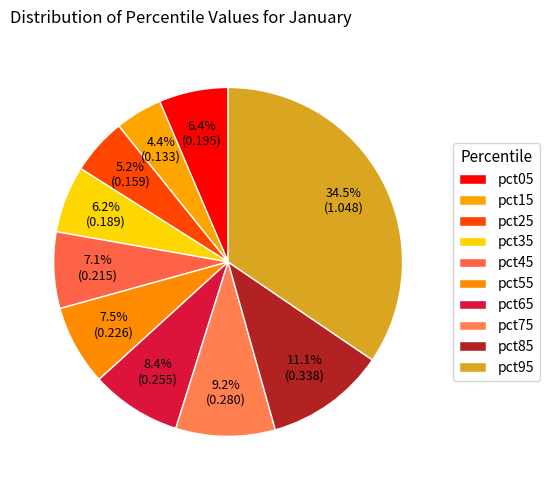

Which has a higher value, pct35 or pct65?

pct65